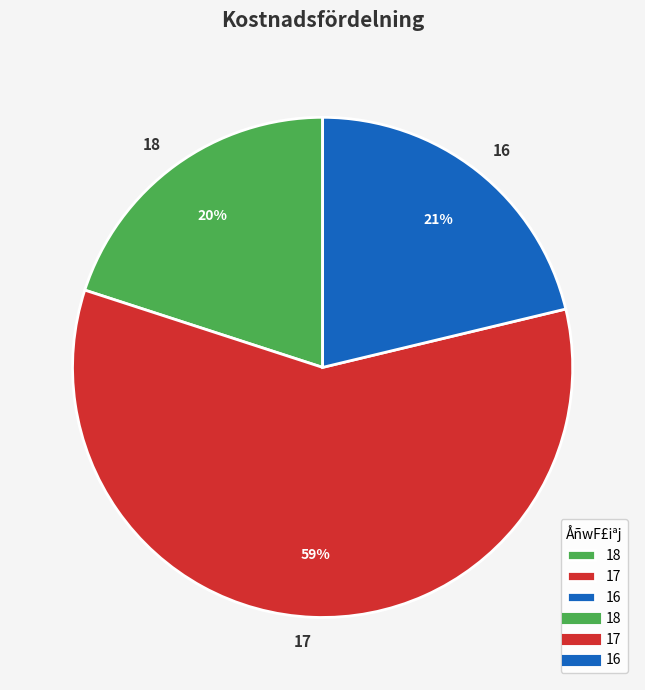

To the nearest percent, what portion does 18 represent?

20%